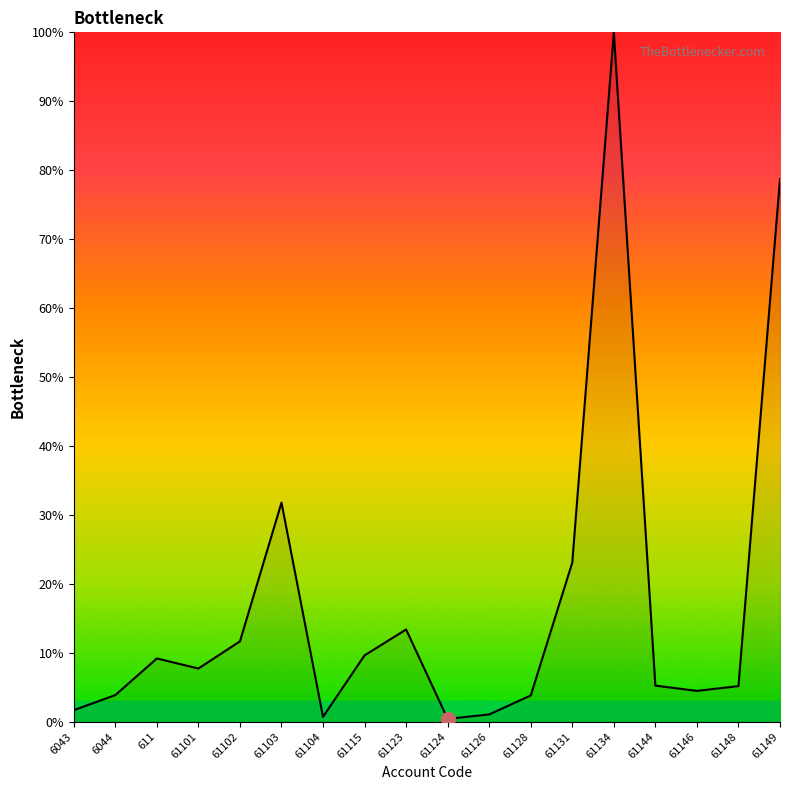

Where is the data nearest to the value 50?

61103